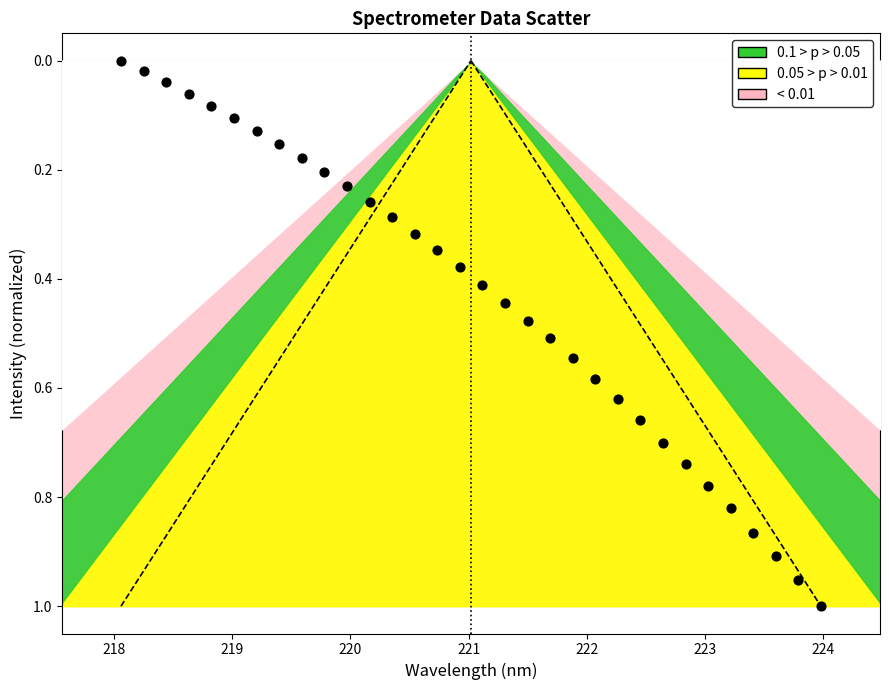

What is the range of X values (max minus min)?

5.9